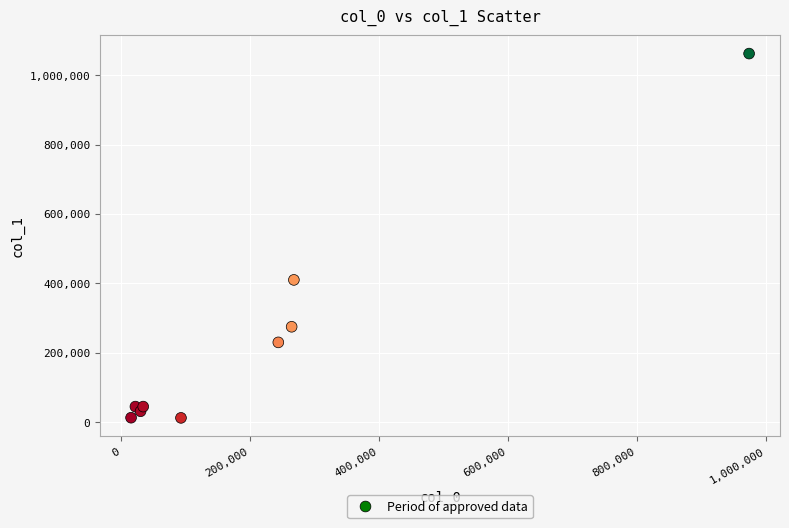

What Y value in the scatter plot is closest to 537250?

410000